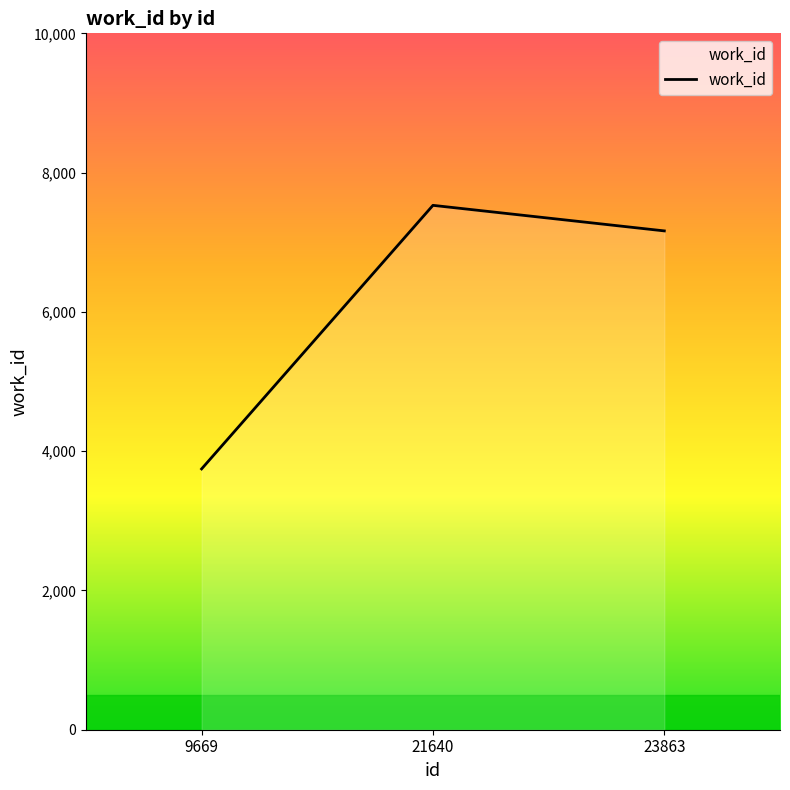

List the labels in order of value, largest first.

21640, 23863, 9669